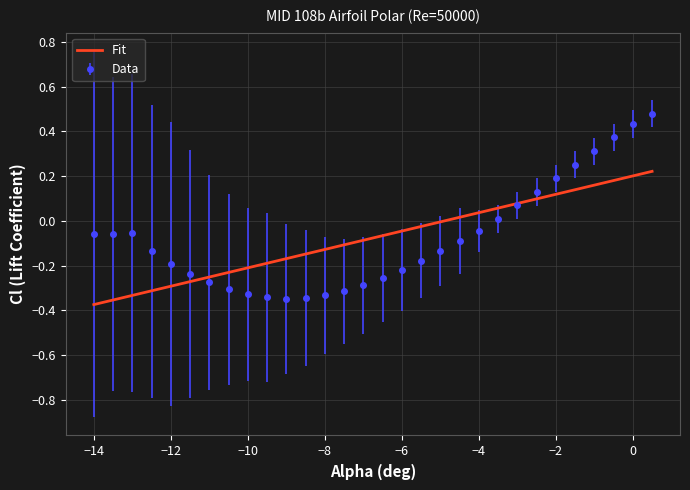

List the series in order of their peak value, lowest first.

Fit, Data